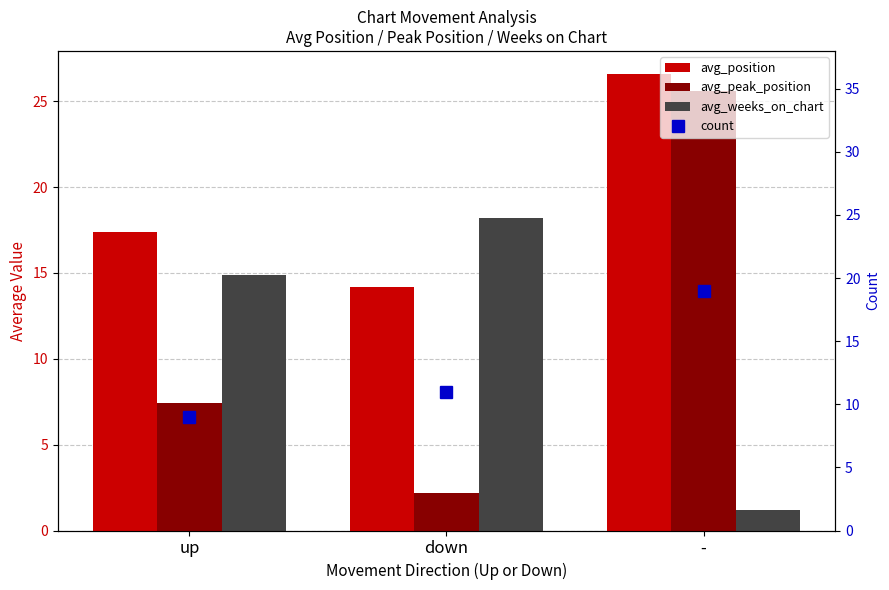

Read the avg_peak_position value at up.

7.4